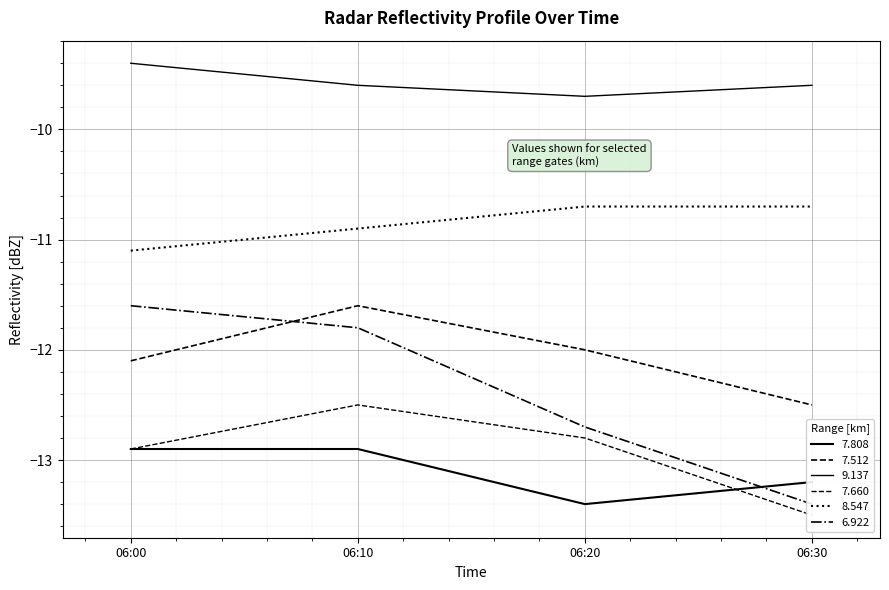

Which category has the lowest value in the 7.808 series?

06:20